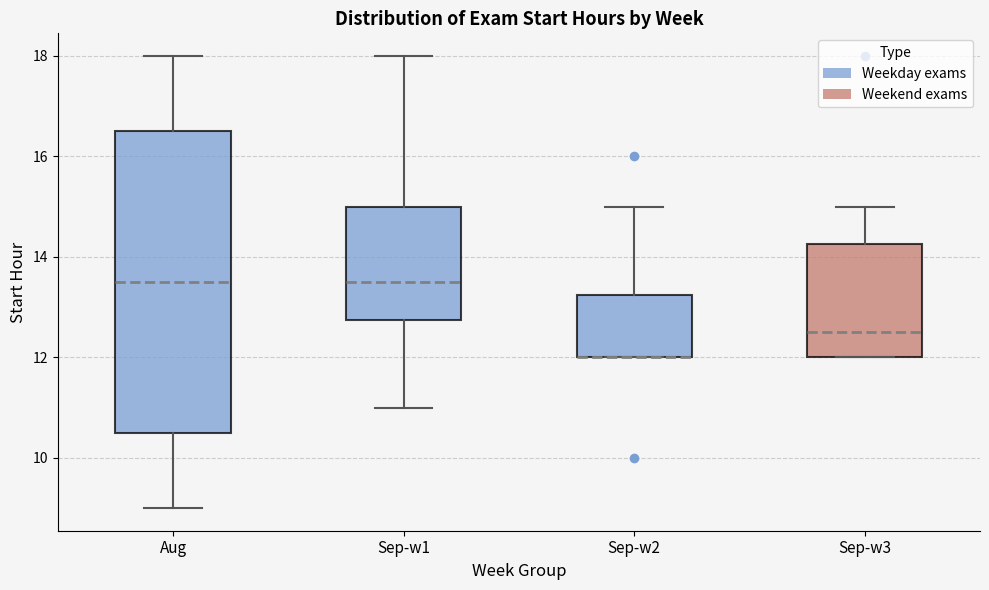

Comparing the boxes themselves (not the whiskers), which one is the tallest?

Aug